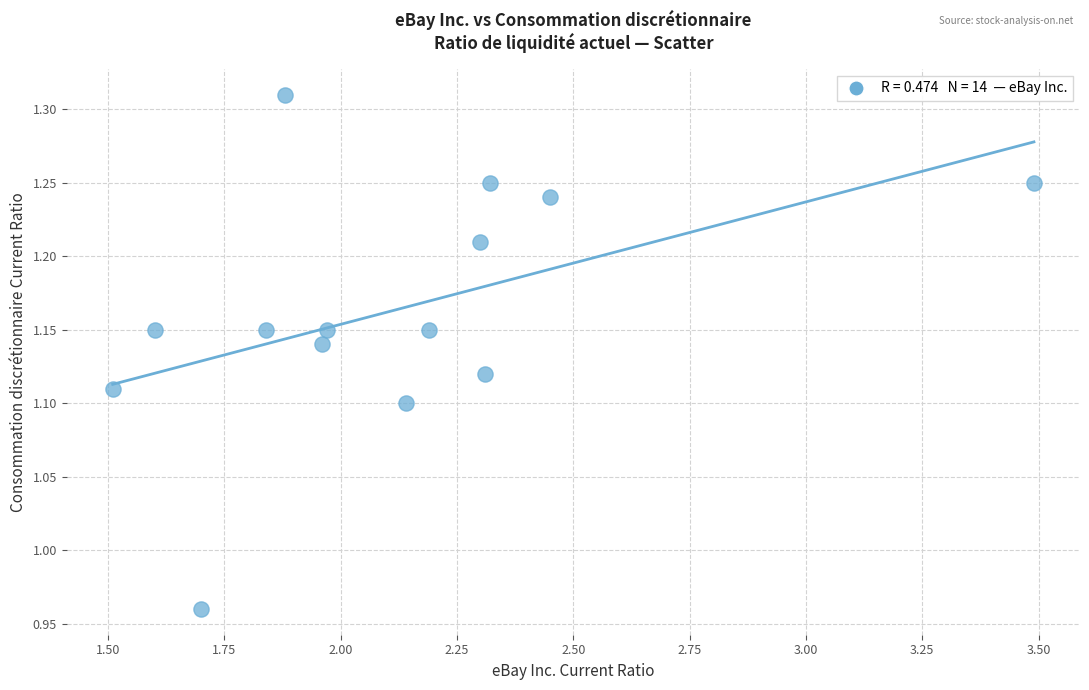

What is the range of X values (max minus min)?

2.0